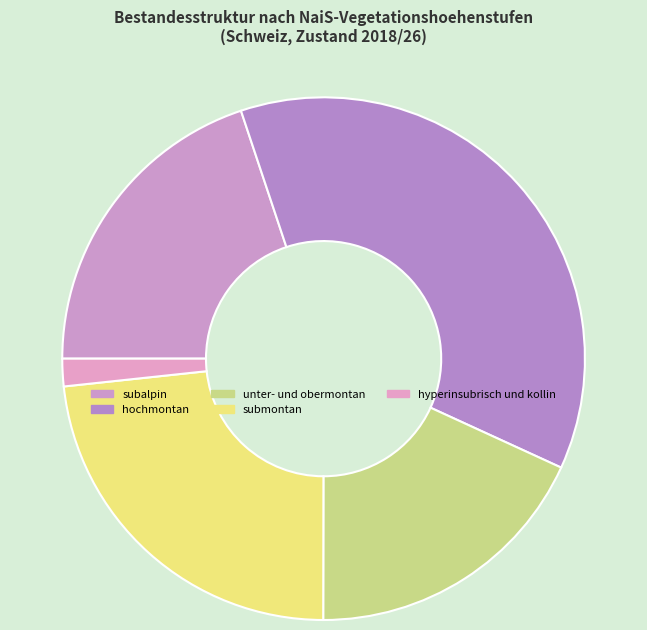

Rank the categories by value from lowest to highest.

hyperinsubrisch und kollin, unter- und obermontan, subalpin, submontan, hochmontan